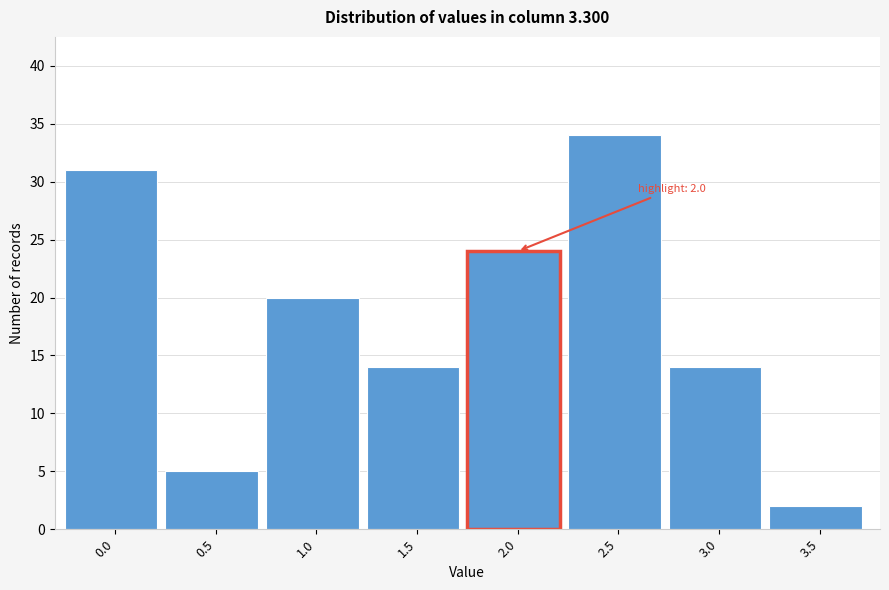

Reading left to right, transcribe all the data shown in this chart.

31	5	20	14	24	34	14	2